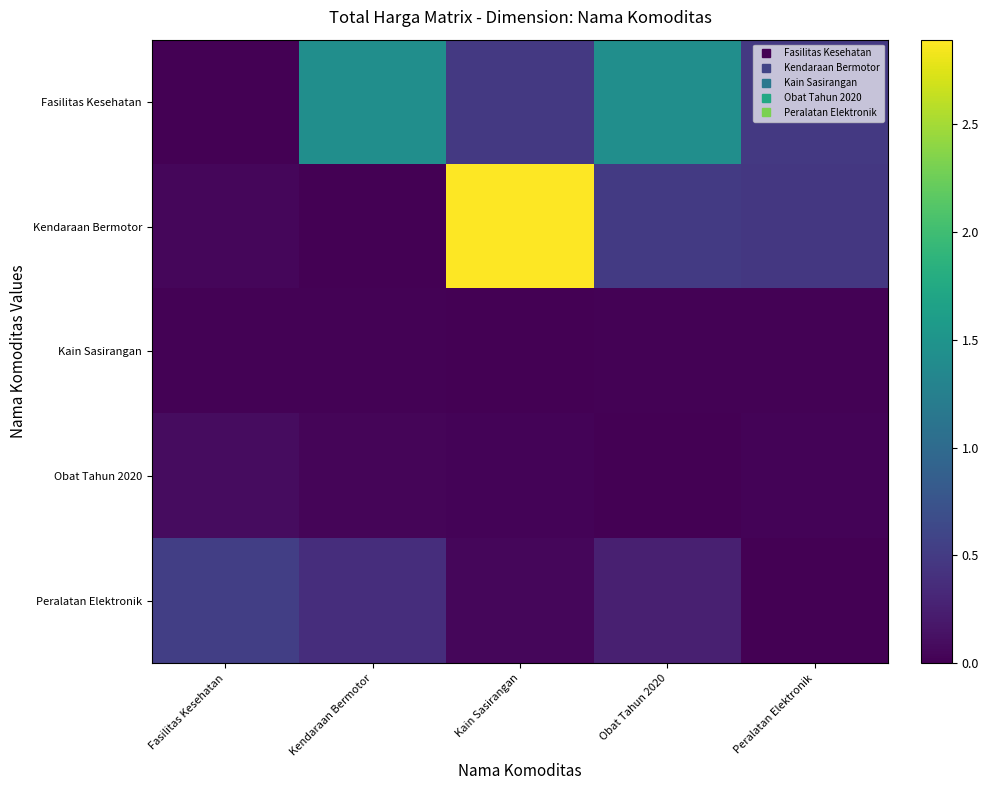

Rank the series by their maximum value, from highest to lowest.

Kendaraan Bermotor, Fasilitas Kesehatan, Peralatan Elektronik, Obat Tahun 2020, Kain Sasirangan